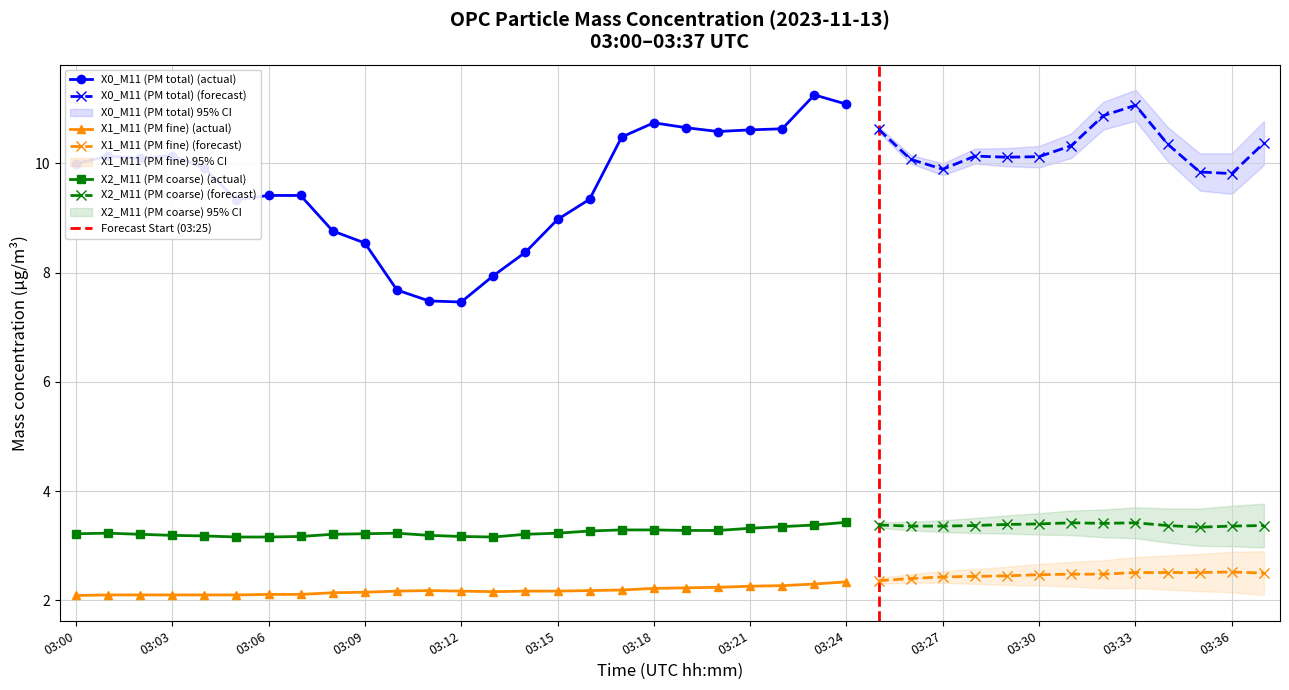

True or false: X2_M11 (PM coarse) has a value of 2.1 at 03:02.

False